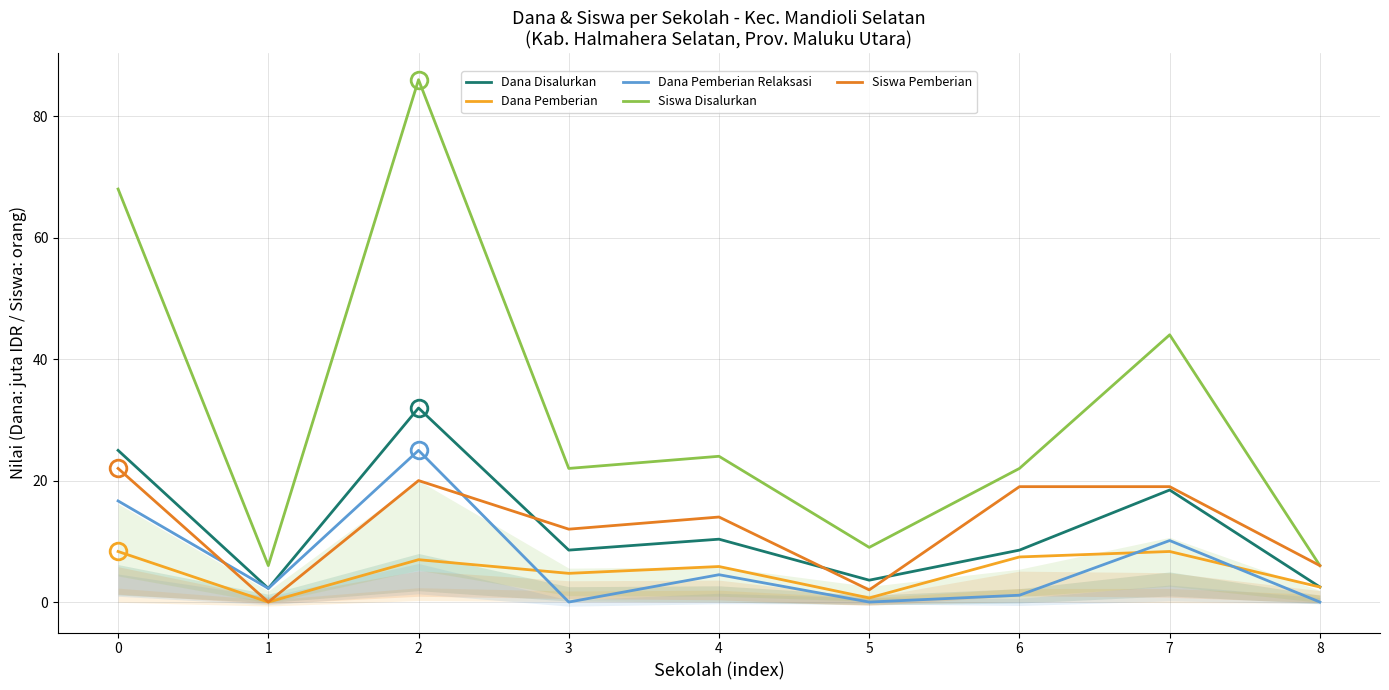

Which category has the highest value in the Dana Disalurkan series?

2